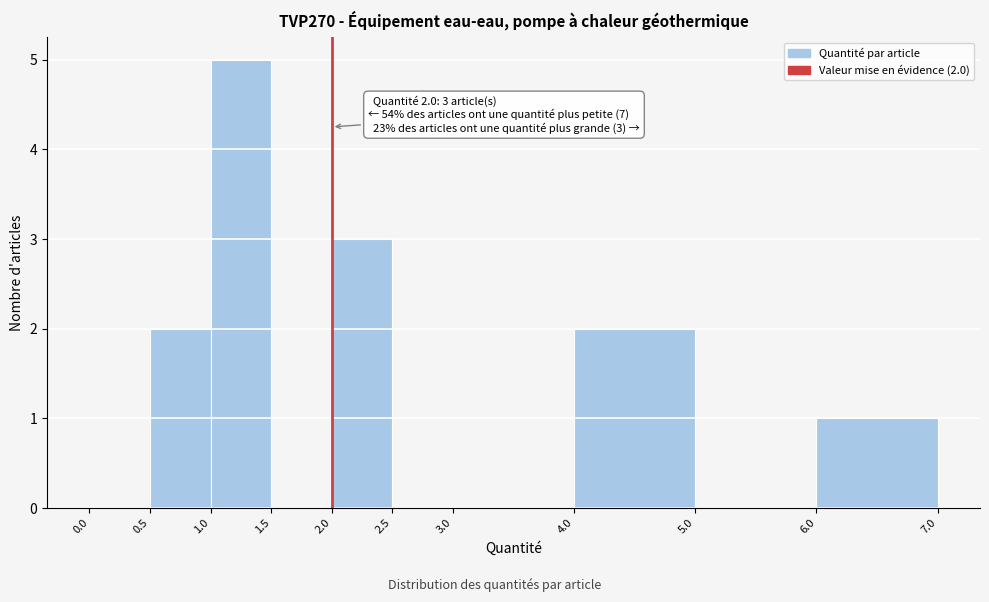

Which range on the x-axis has the tallest bar?

1.0 to 1.5